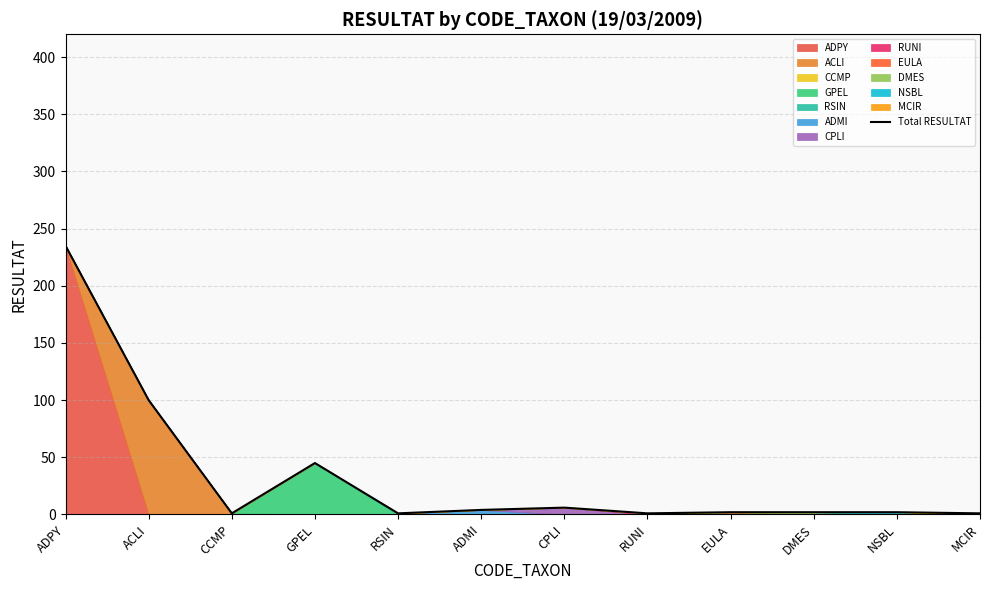

What is the label of the 9th point from the left?

EULA